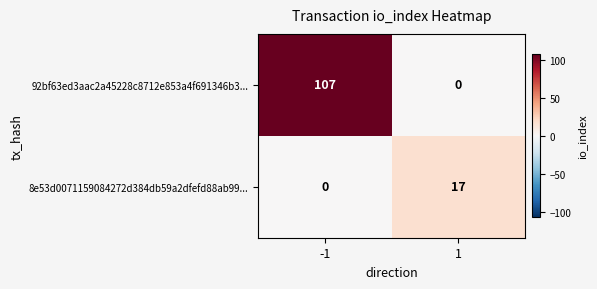

What is the spread (max minus min) of values at 1?

17